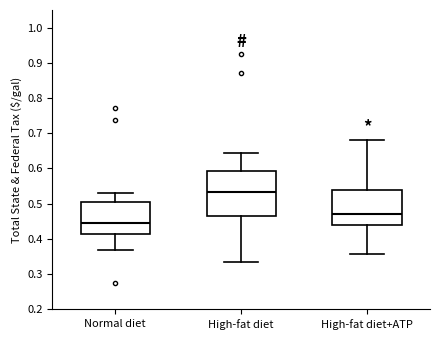

Which box's median line is the lowest?

Normal diet